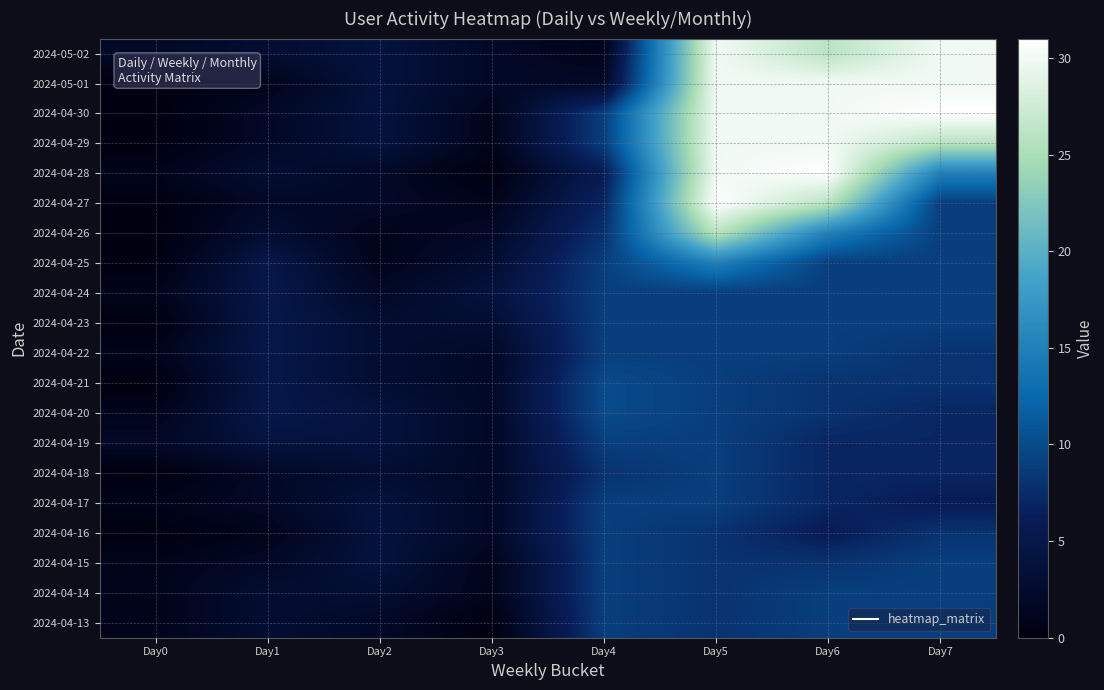

At which category does the chart reach its minimum across all series?

Day0